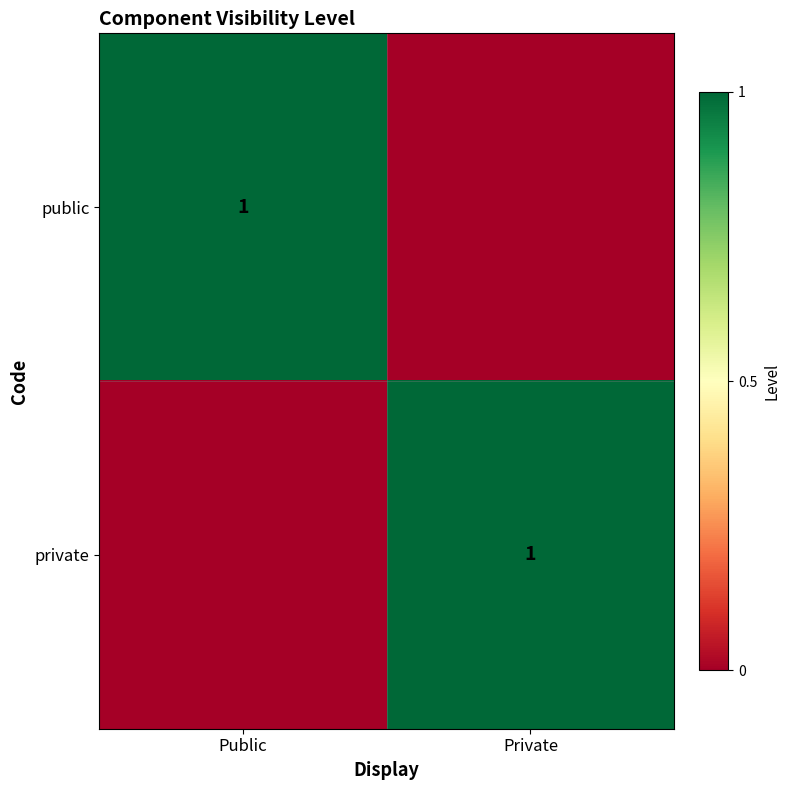

The value of public at Public is 0. True or false?

False